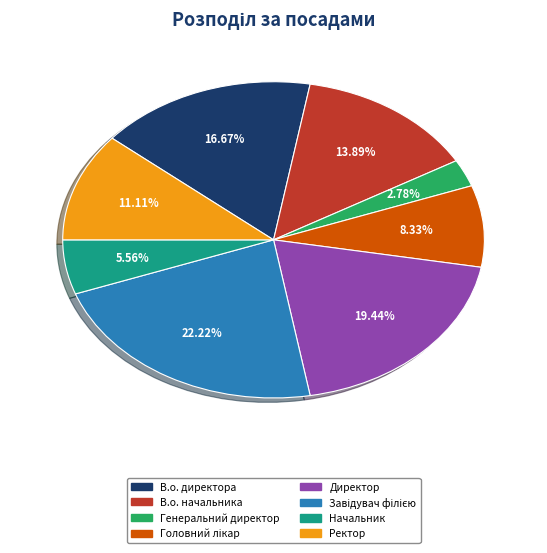

What percentage is the В.о. начальника slice, to the nearest percent?

14%